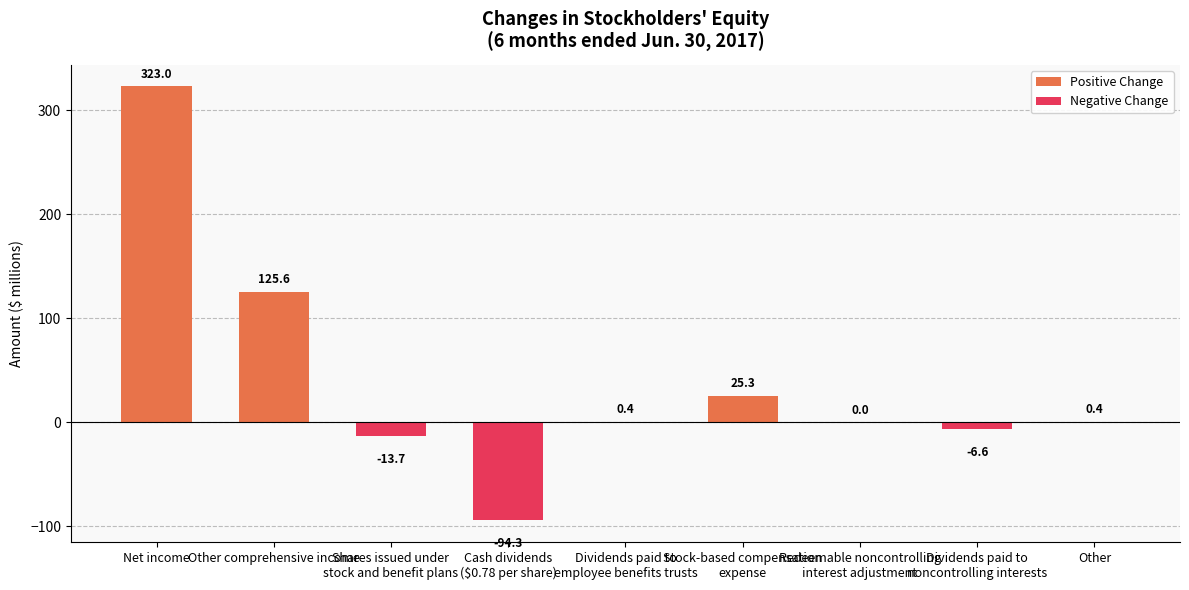

Which category has the highest value in the Positive Change series?

Net income